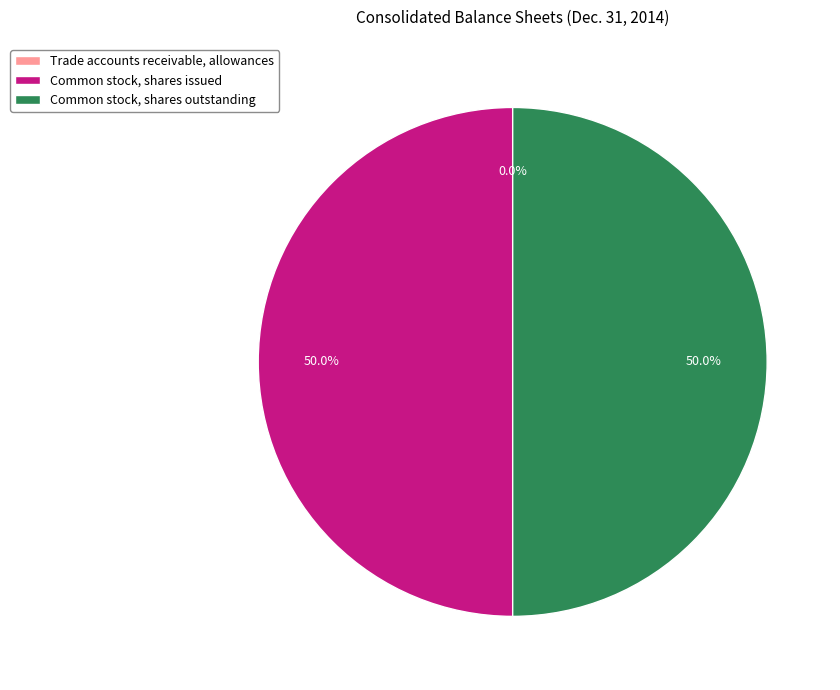

What percentage is NOT represented by Common stock, shares outstanding?

50.0%